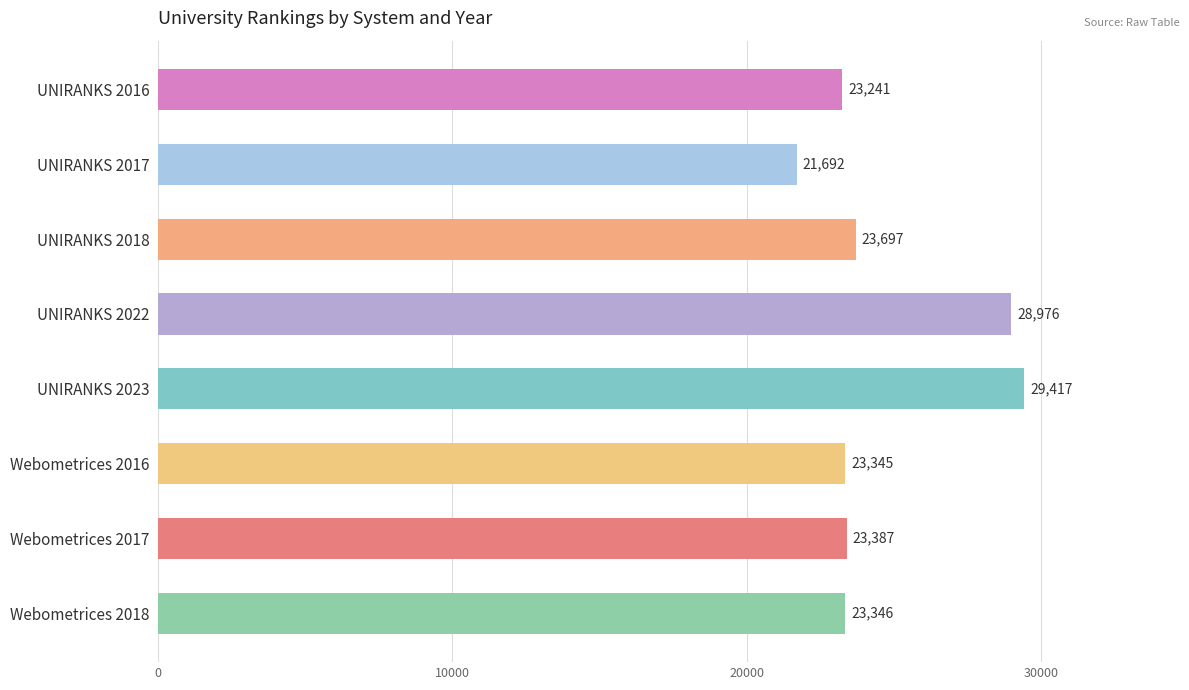

List the labels in order of value, largest first.

UNIRANKS 2023, UNIRANKS 2022, UNIRANKS 2018, Webometrices 2017, Webometrices 2018, Webometrices 2016, UNIRANKS 2016, UNIRANKS 2017